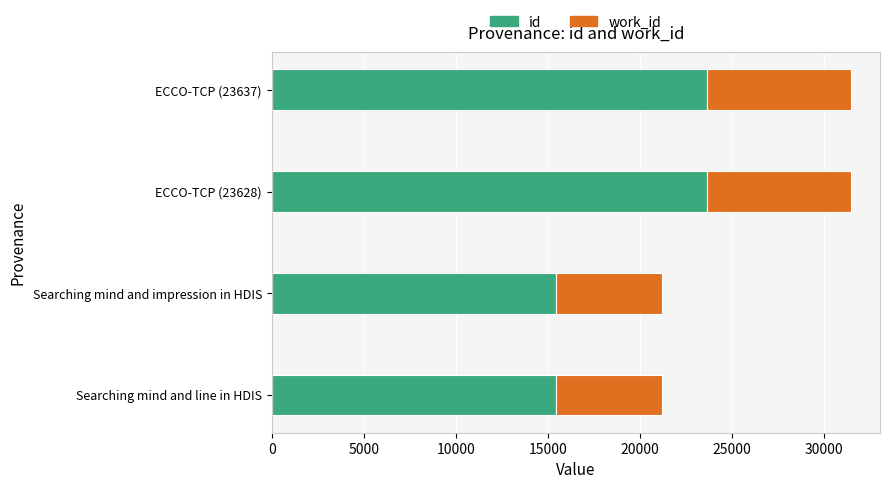

What is the average value of the id series?

19537